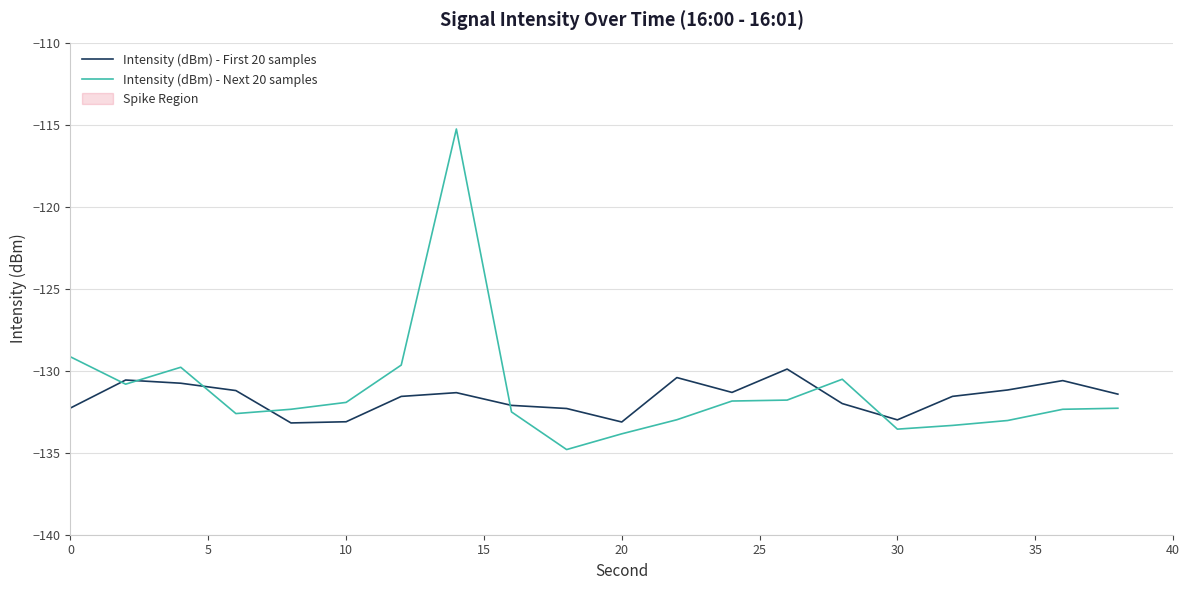

In Intensity (dBm) - Next 20 samples, how many points are lower than both neighbors (excluding endpoints)?

4